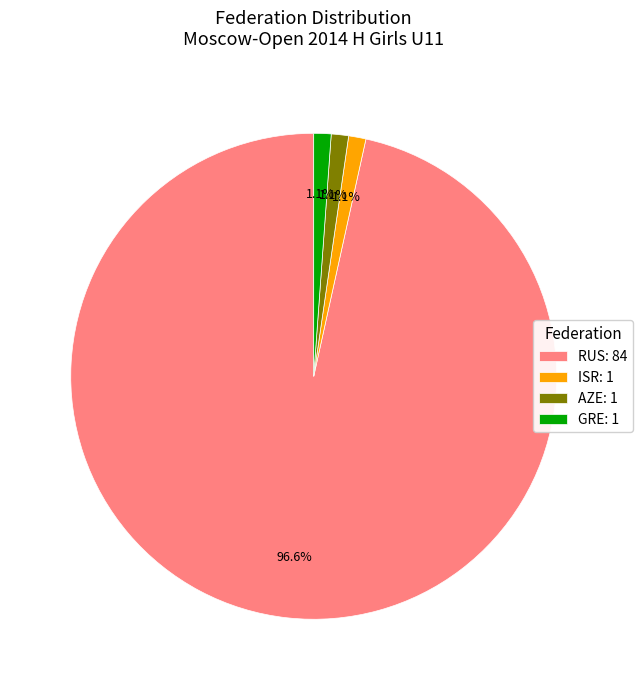

Does any single category account for the majority?

Yes